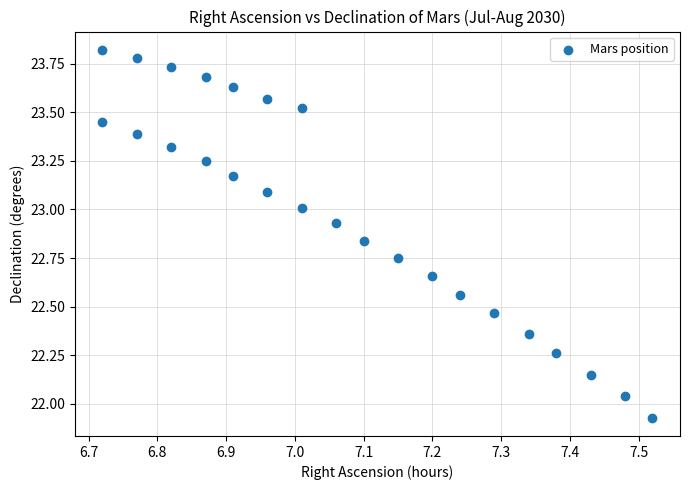

What is the range of X values (max minus min)?

0.8